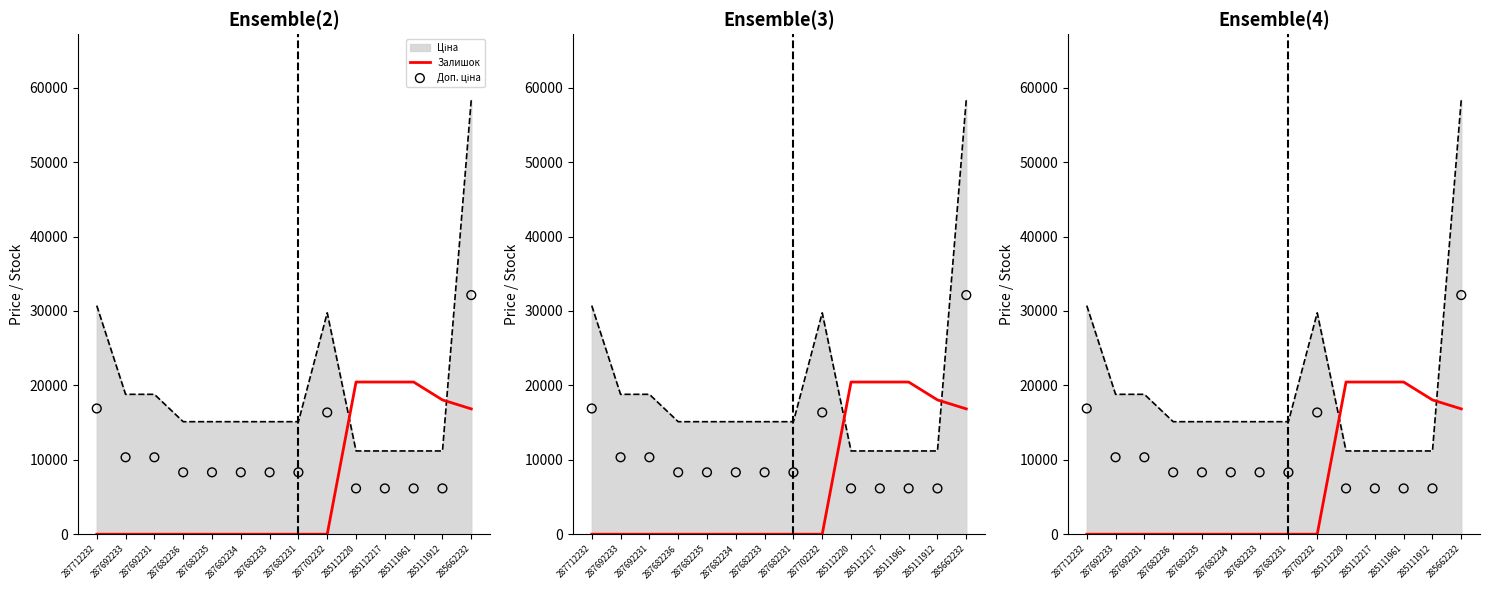

Is the value of Залишок at 285111961 greater than the value of Доп. ціна at 285111912?

Yes